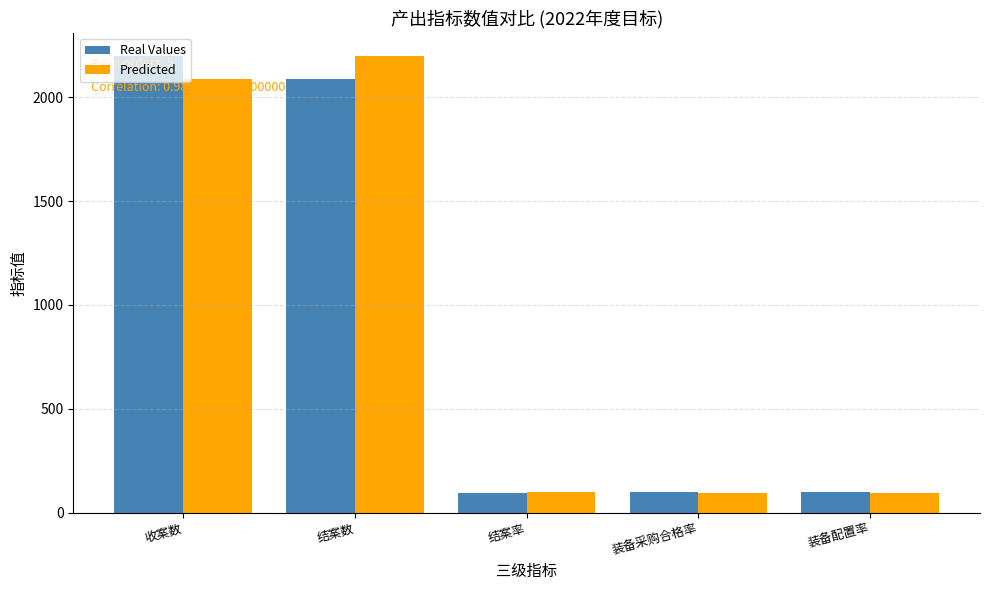

Does the chart contain stacked bars?

No